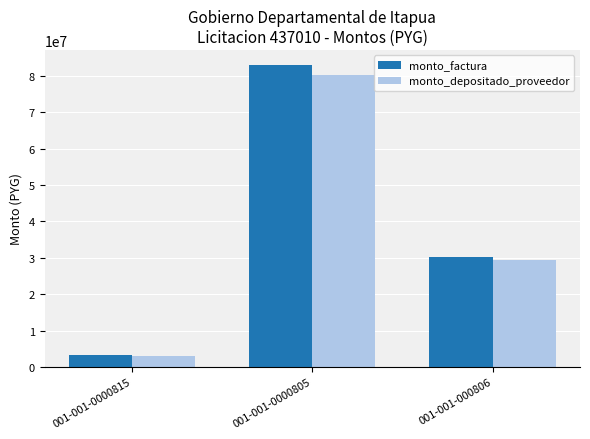

How many bars are there in each group?

2